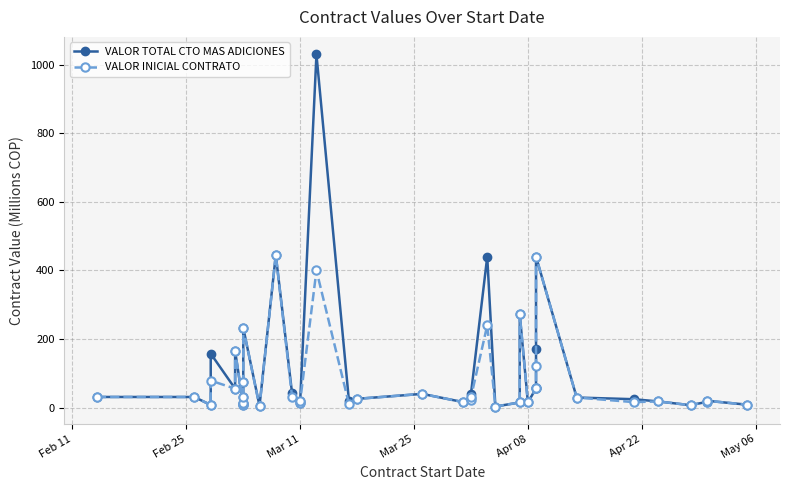

List the series in order of their overall mean, lowest first.

VALOR INICIAL CONTRATO, VALOR TOTAL CTO MAS ADICIONES